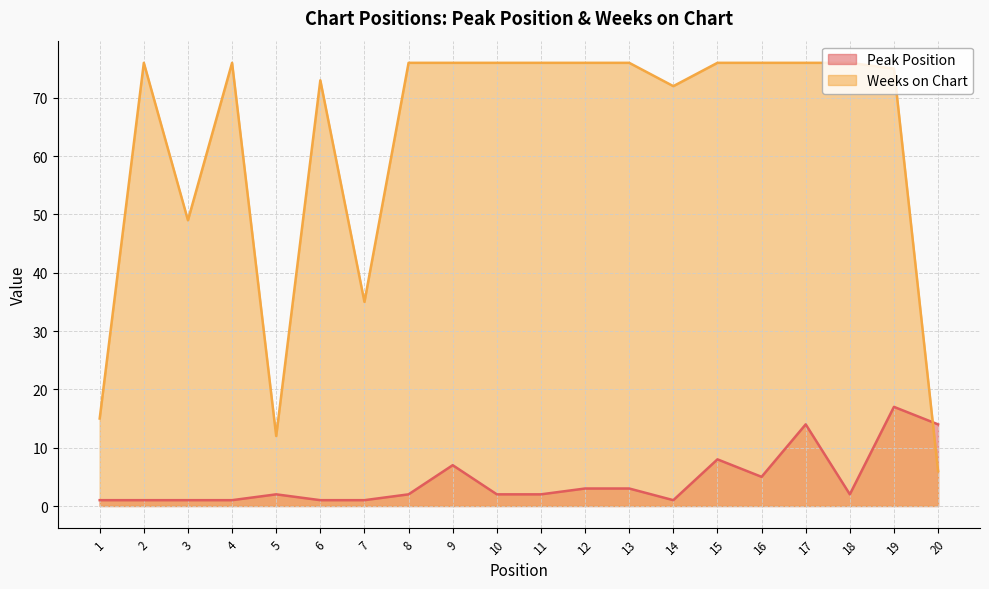

How many lines are shown in the chart?

2